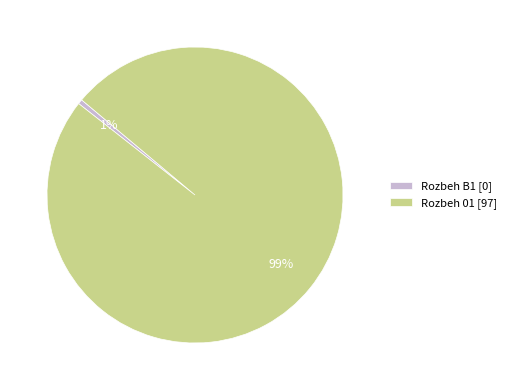

Which category has the biggest portion of the pie?

Rozbeh 01